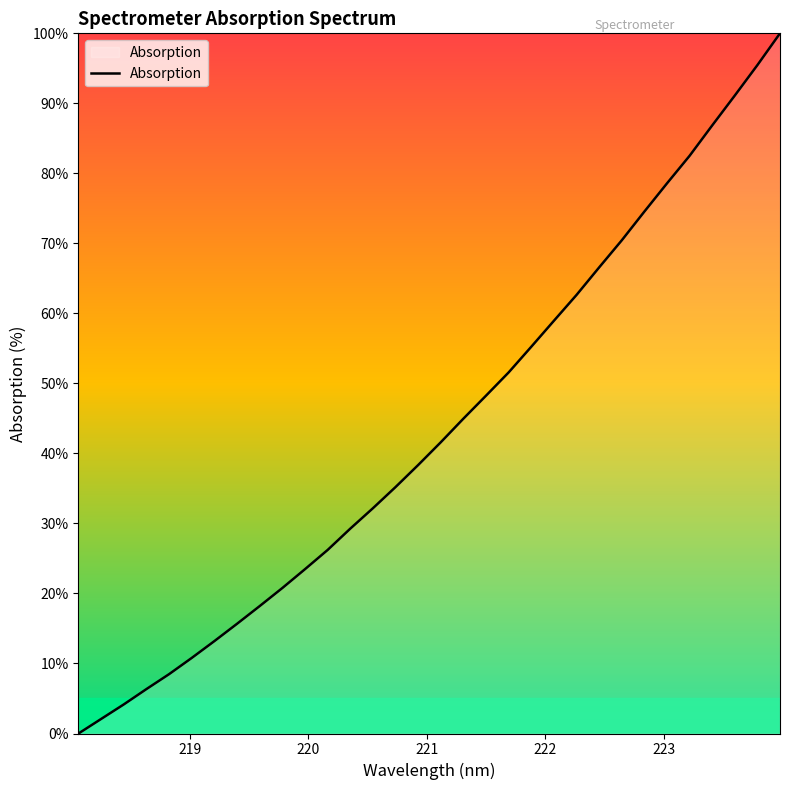

What is the maximum value shown in the chart?

100.0